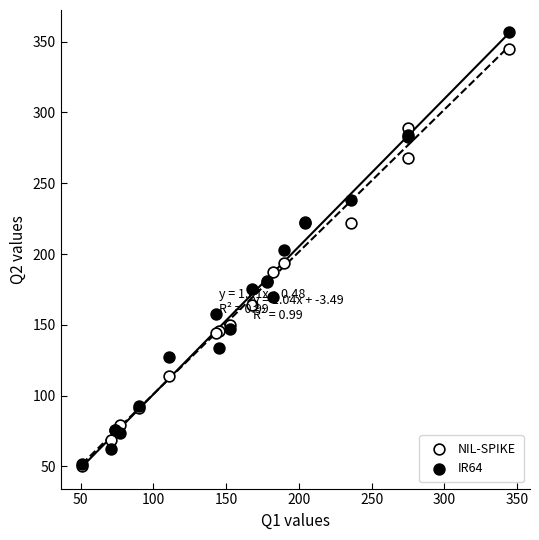

Which series has the largest Y range (max minus min)?

IR64